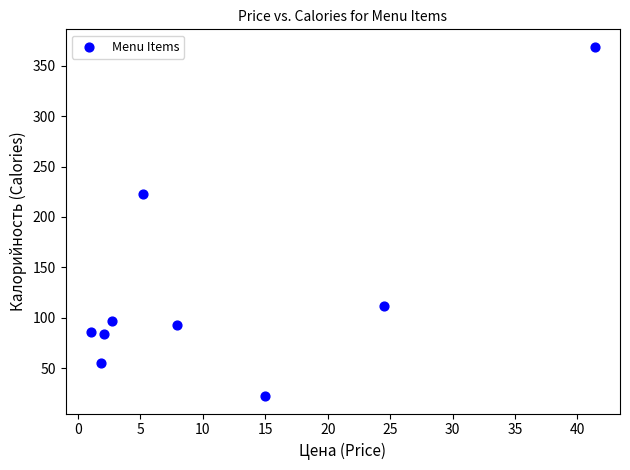

What is the range of X values (max minus min)?

40.4